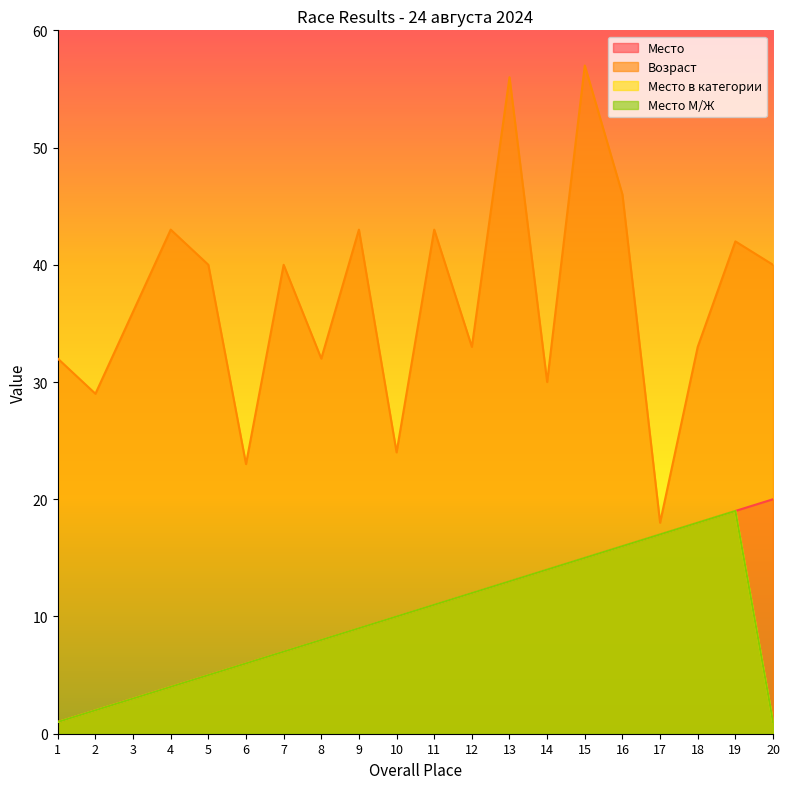

Which series has the largest range (max minus min)?

Возраст